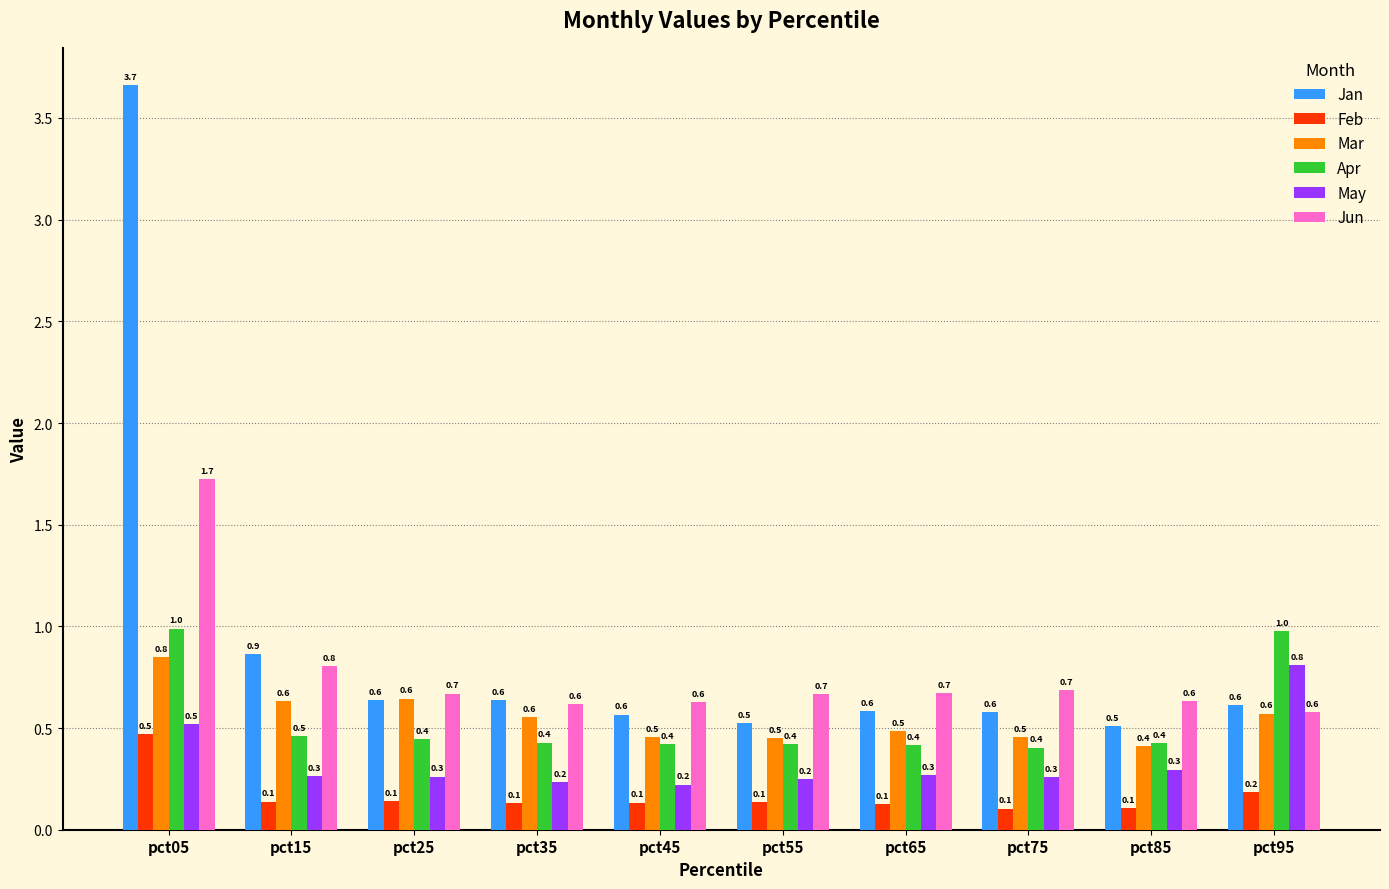

What is the spread (max minus min) of values at pct55?

0.5